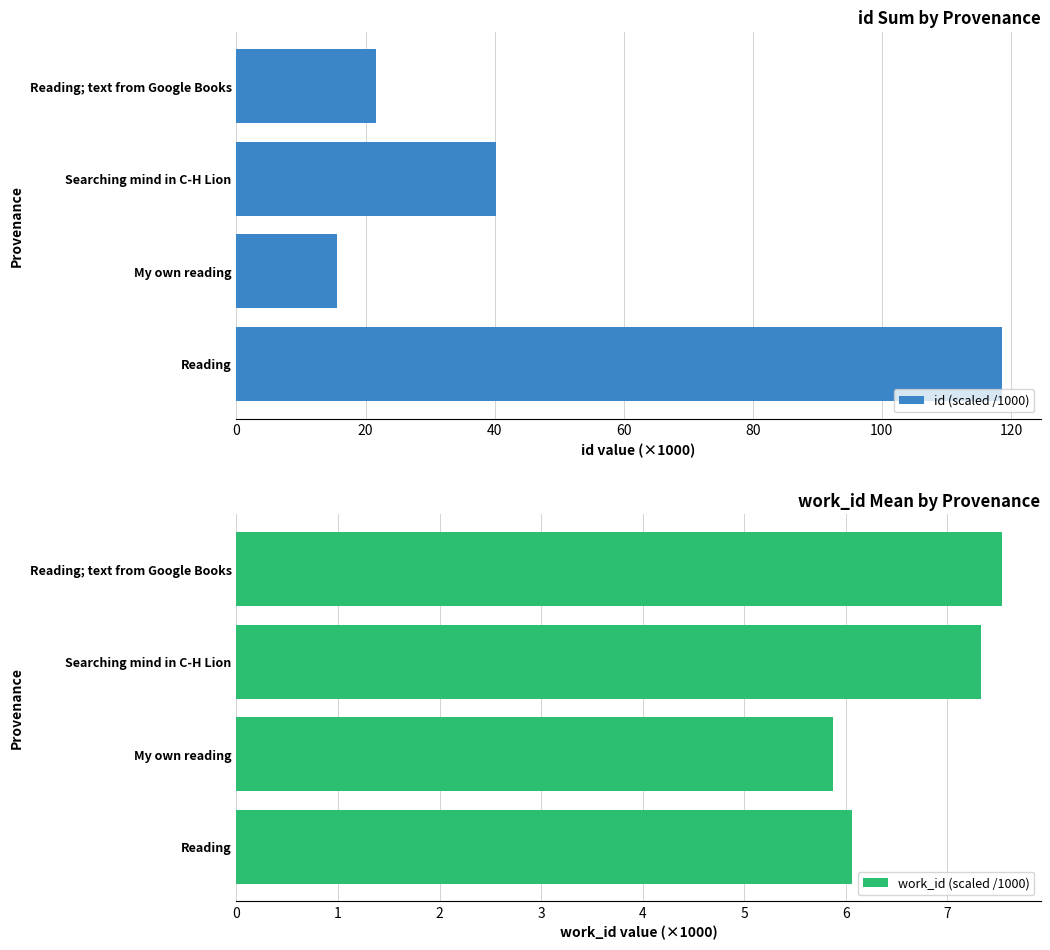

What is the sum of all id (scaled /1000) values?

196.2